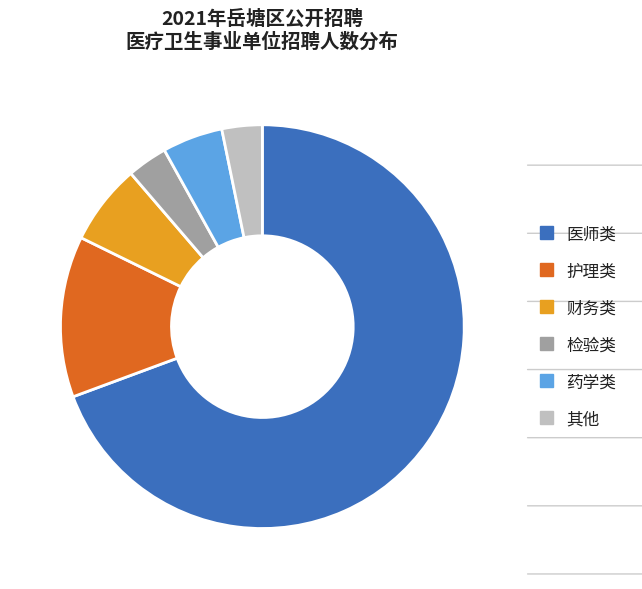

What is the largest slice in the pie chart?

医师类